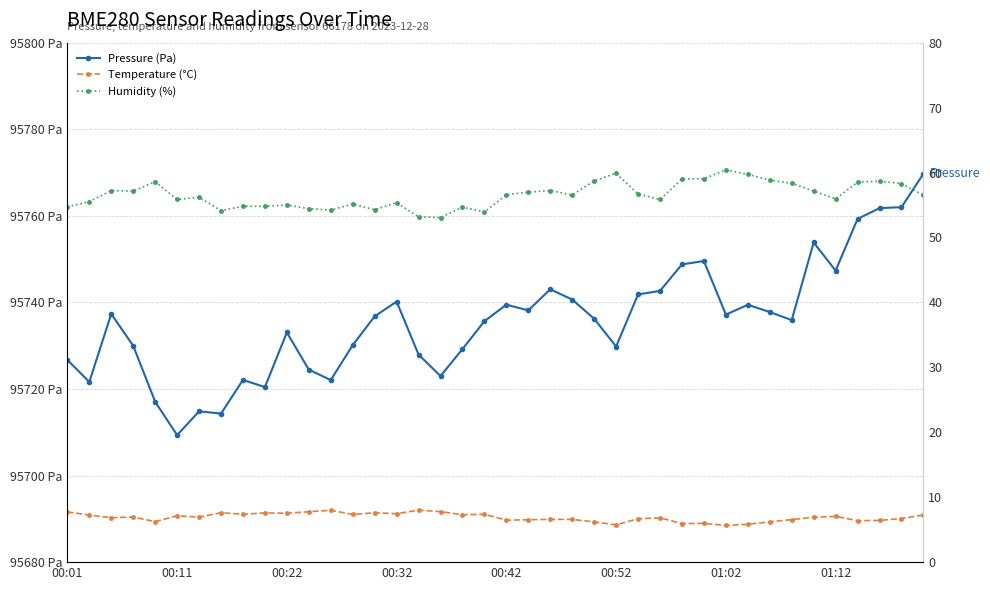

What is the maximum value for Temperature (°C)?

8.0